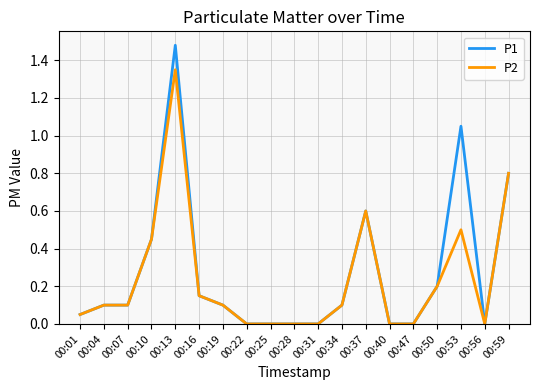

Rank the series by their maximum value, from lowest to highest.

P2, P1